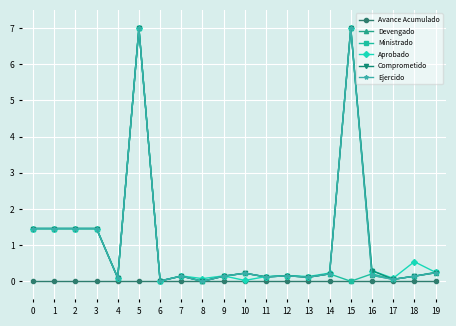

Is it true that Ejercido equals 0.2 at 12?

True